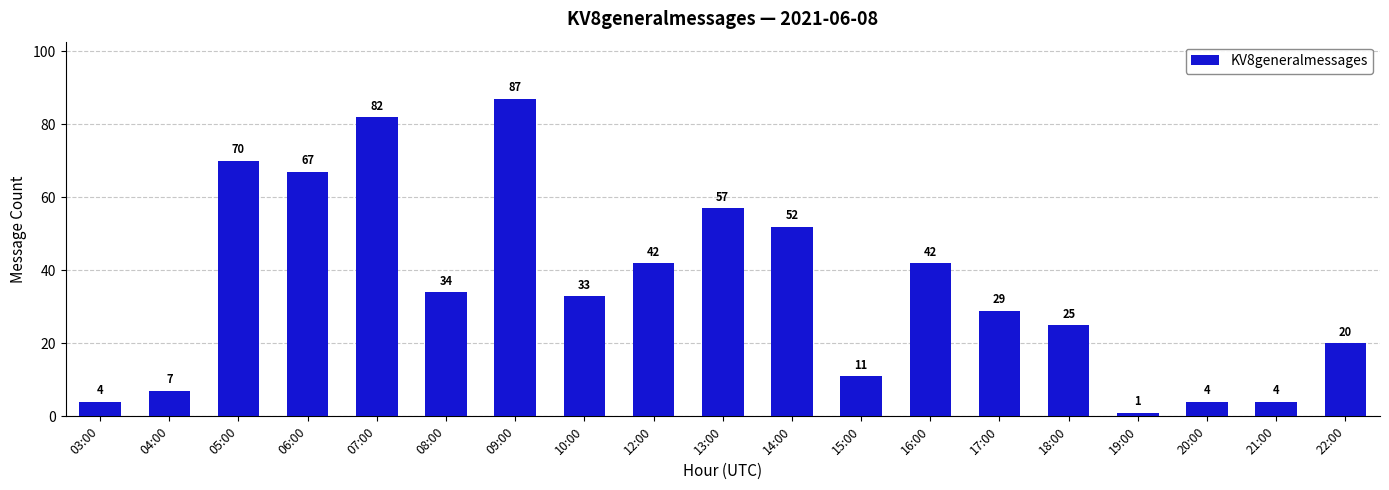

Reading left to right, what are all the values shown in this chart?

03:00=4	04:00=7	05:00=70	06:00=67	07:00=82	08:00=34	09:00=87	10:00=33	12:00=42	13:00=57	14:00=52	15:00=11	16:00=42	17:00=29	18:00=25	19:00=1	20:00=4	21:00=4	22:00=20